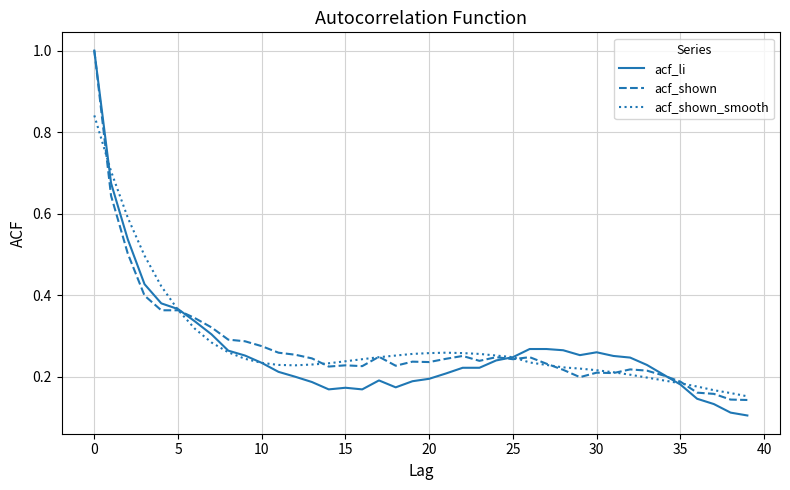

What is the highest value of the acf_li series?

1.0